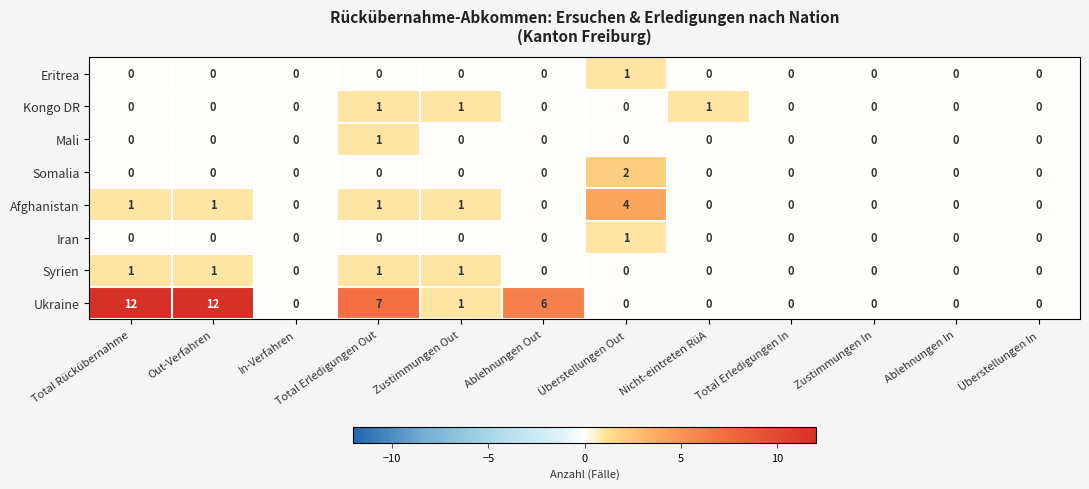

What is the total value across all series at Out-Verfahren?

14